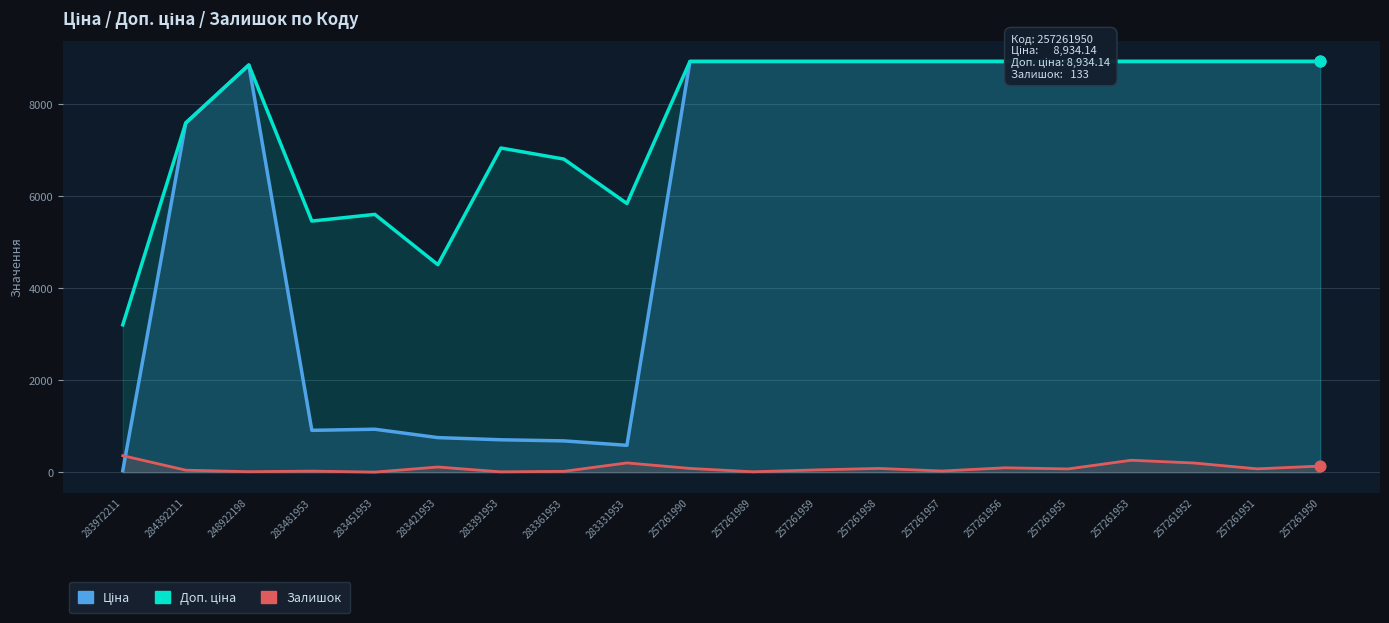

What are all the series names shown in the legend?

Ціна, Доп. ціна, Залишок